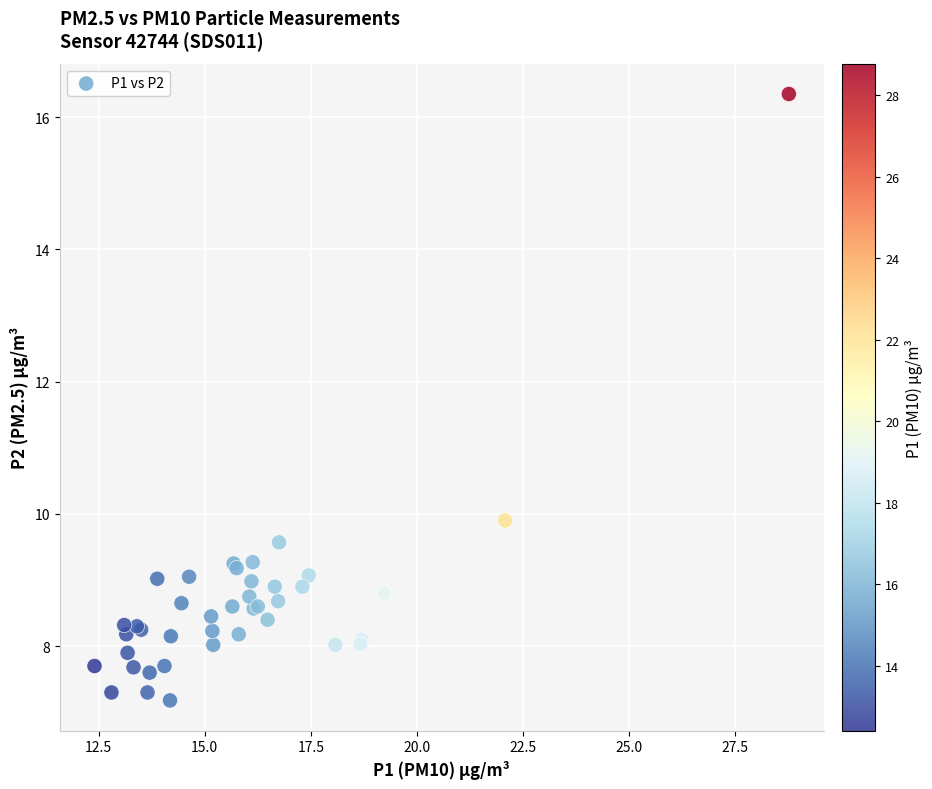

What Y value in the scatter plot is closest to 11?

9.9